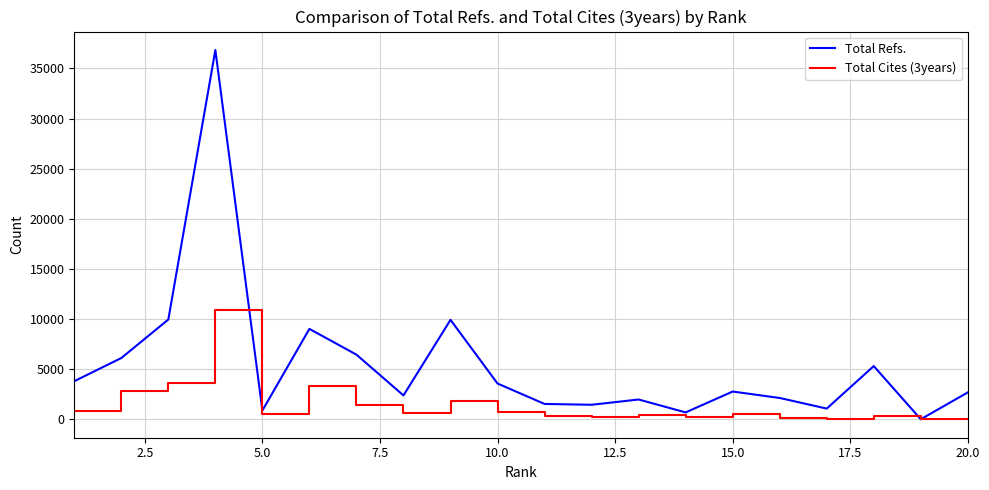

Rank the series by their maximum value, from highest to lowest.

Total Refs., Total Cites (3years)